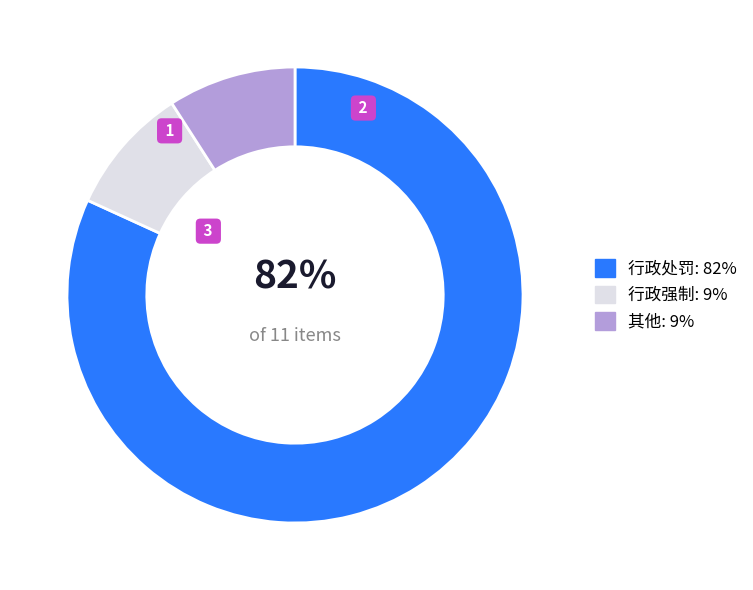

Is the sum of 行政处罚 and 行政强制 greater than half?

Yes